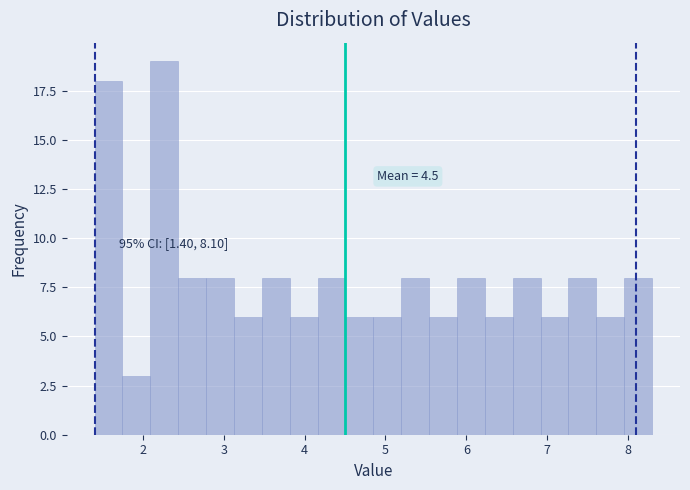

Around what value on the x-axis is the tallest bar? Give the approximate position of its centre, as read against the axis.

2.3